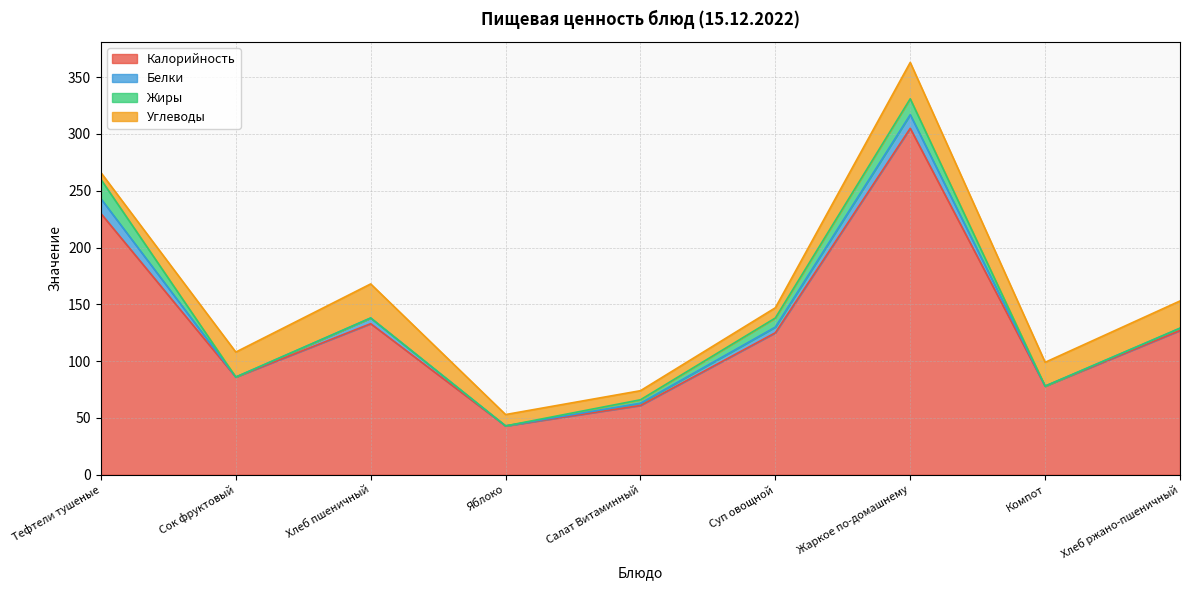

Between Жаркое по-домашнему and Салат Витаминный, which is larger?

Жаркое по-домашнему